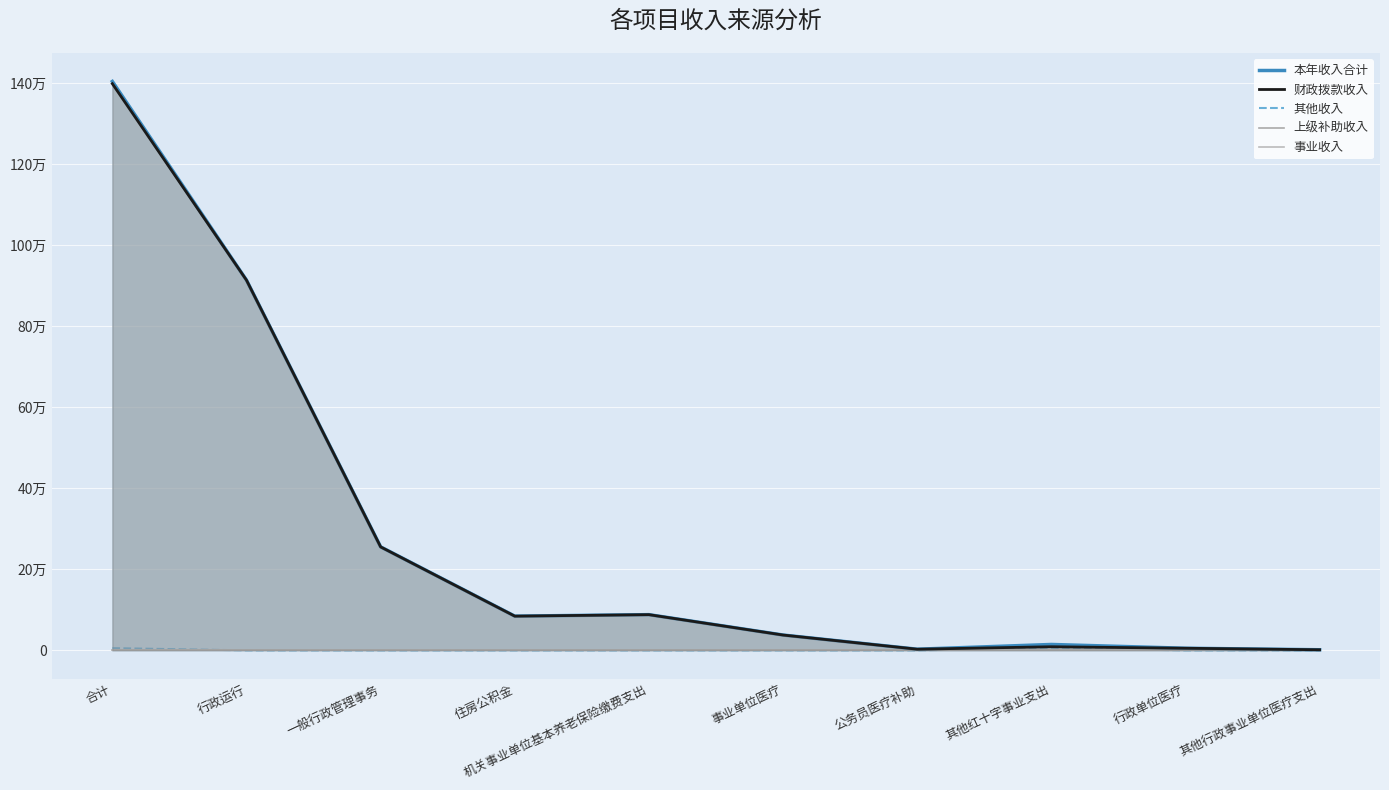

How many positive values does the 其他收入 series have?

2